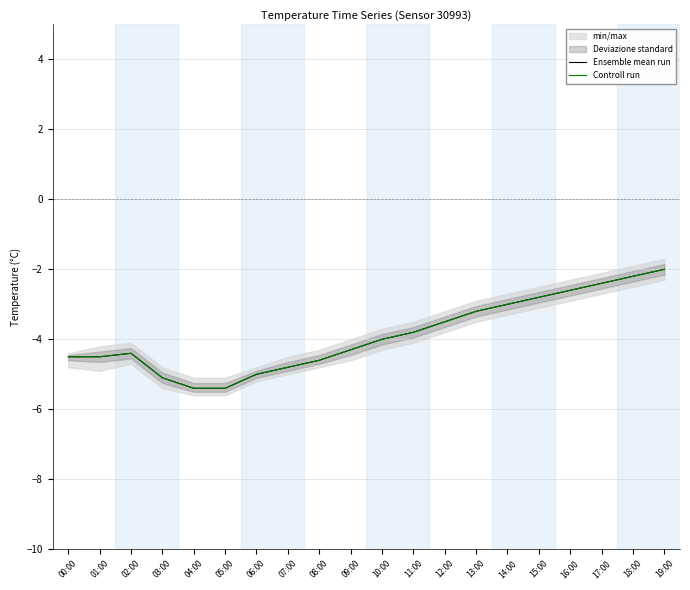

Rank the series by their maximum value, from highest to lowest.

Ensemble mean run, Controll run